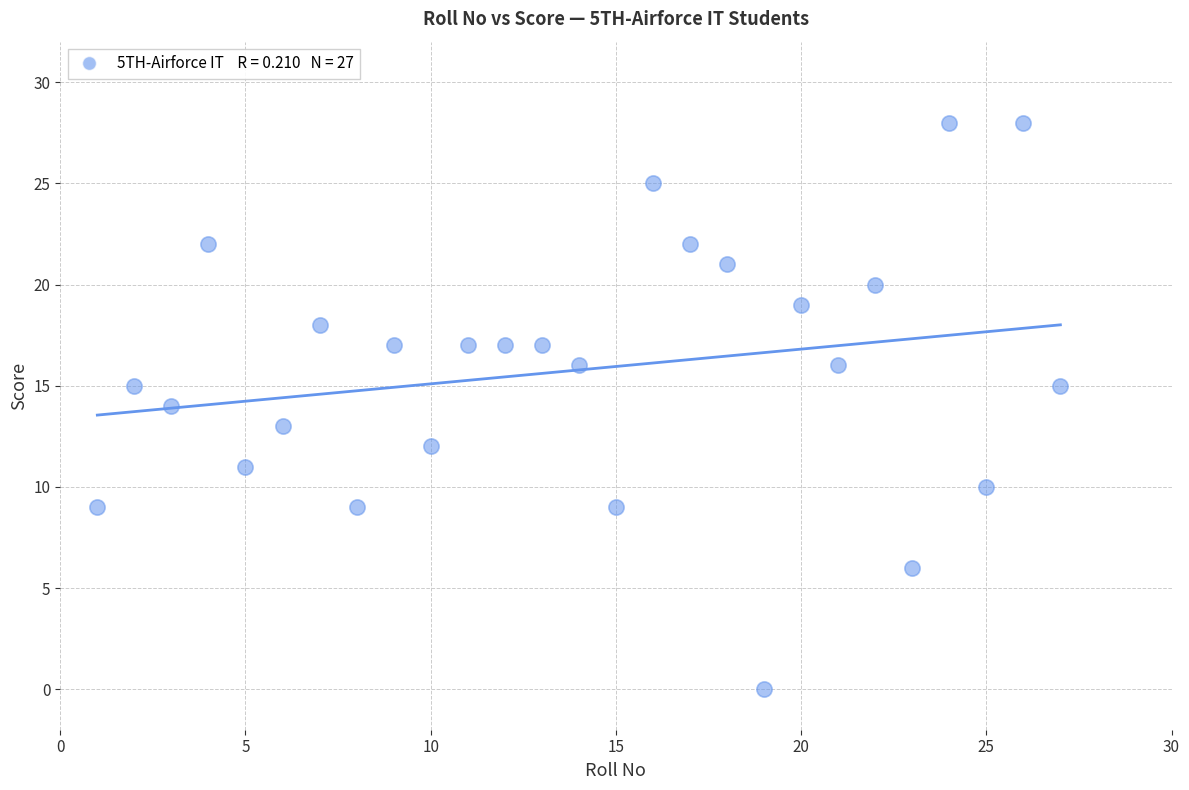

What is the range of Y values (max minus min)?

28